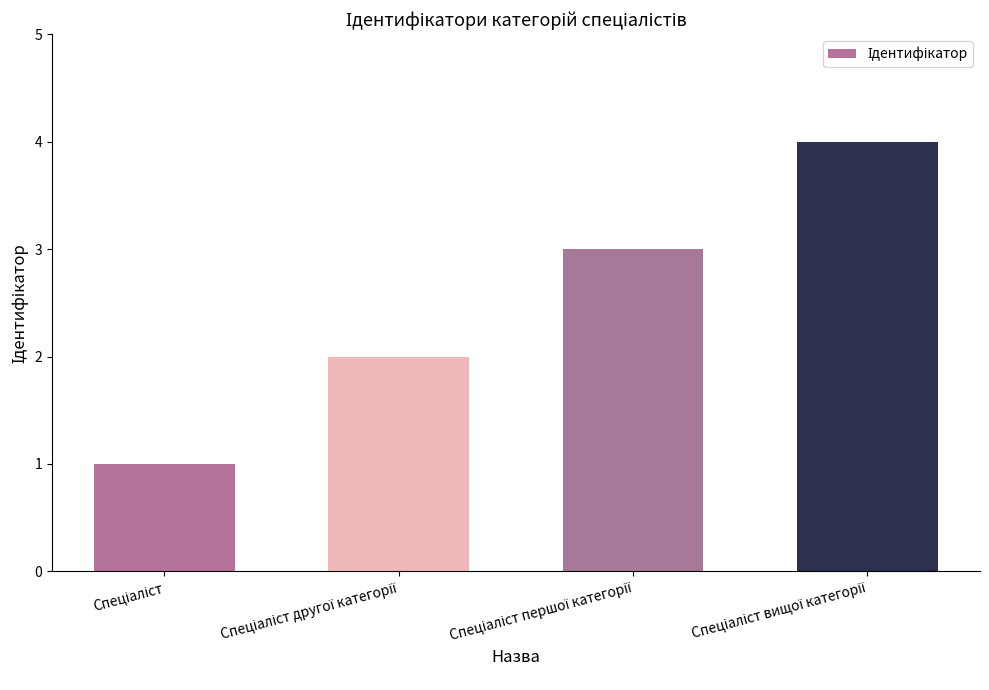

What is the sum of all values?

10